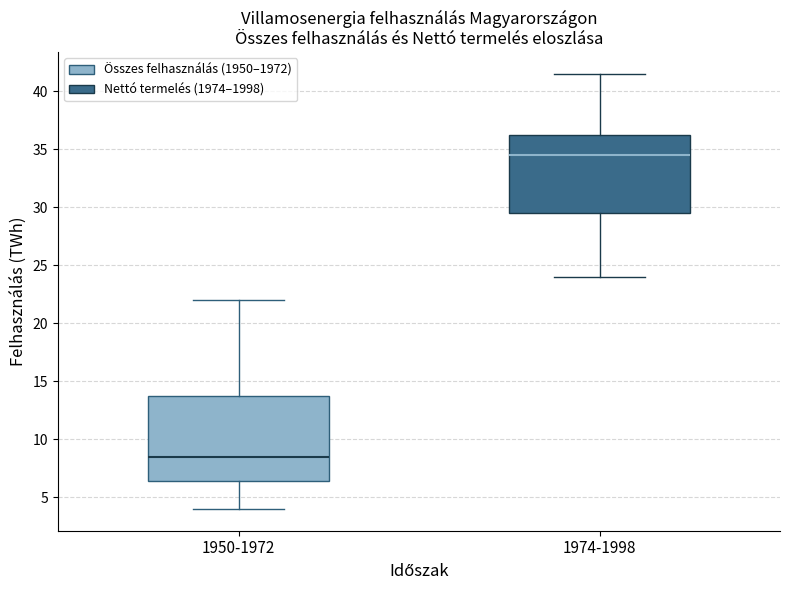

Which box has the lowest median line?

1950-1972